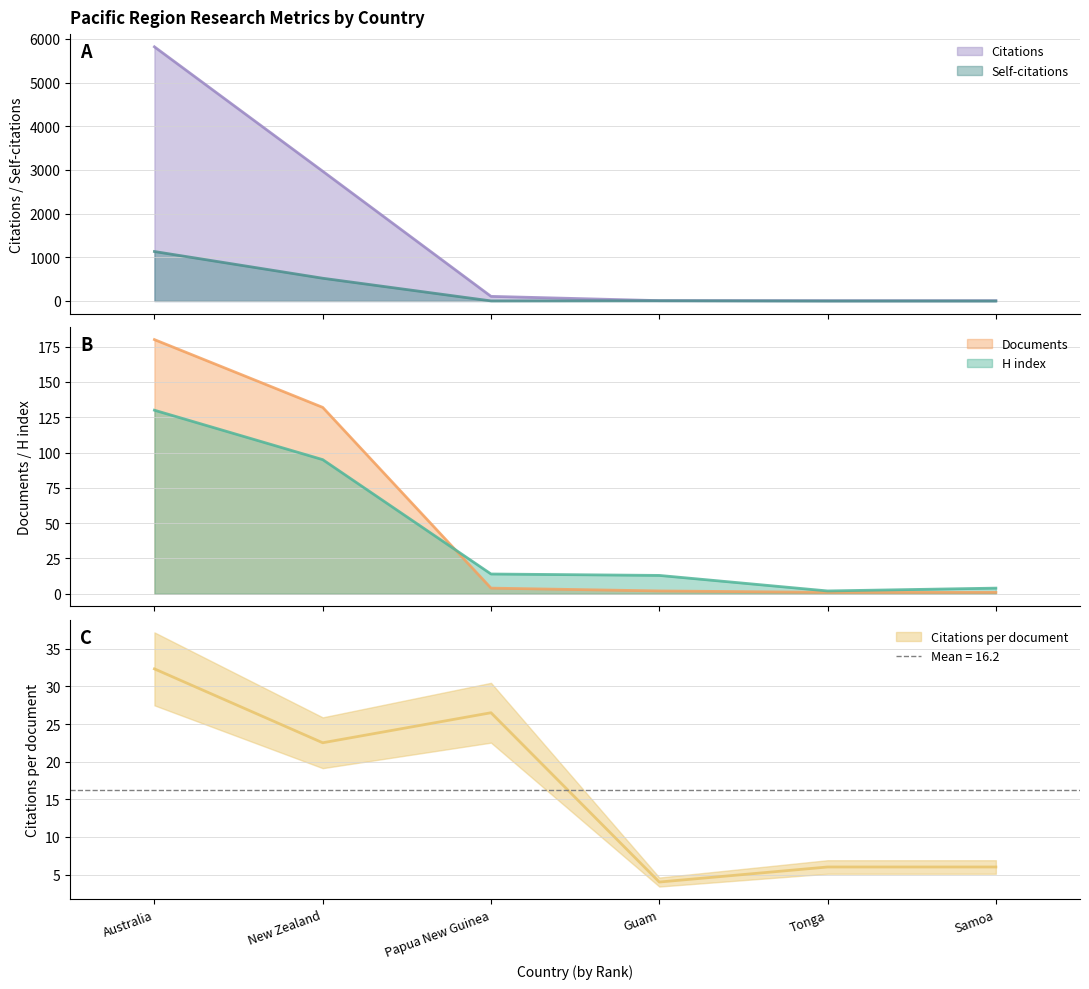

True or false: Documents has more than 0 interior local peaks.

False